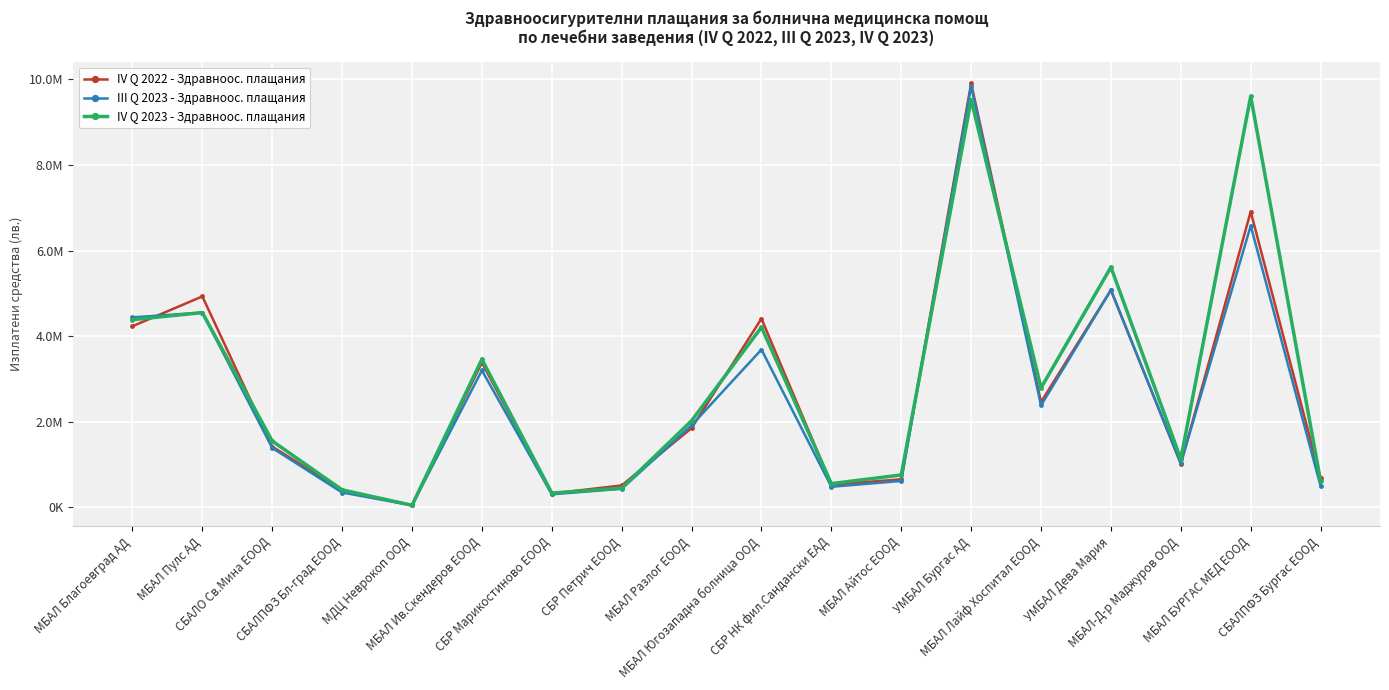

Rank the series at УМБАЛ Бургас АД from highest to lowest value.

IV Q 2022 - Здравноос. плащания, III Q 2023 - Здравноос. плащания, IV Q 2023 - Здравноос. плащания